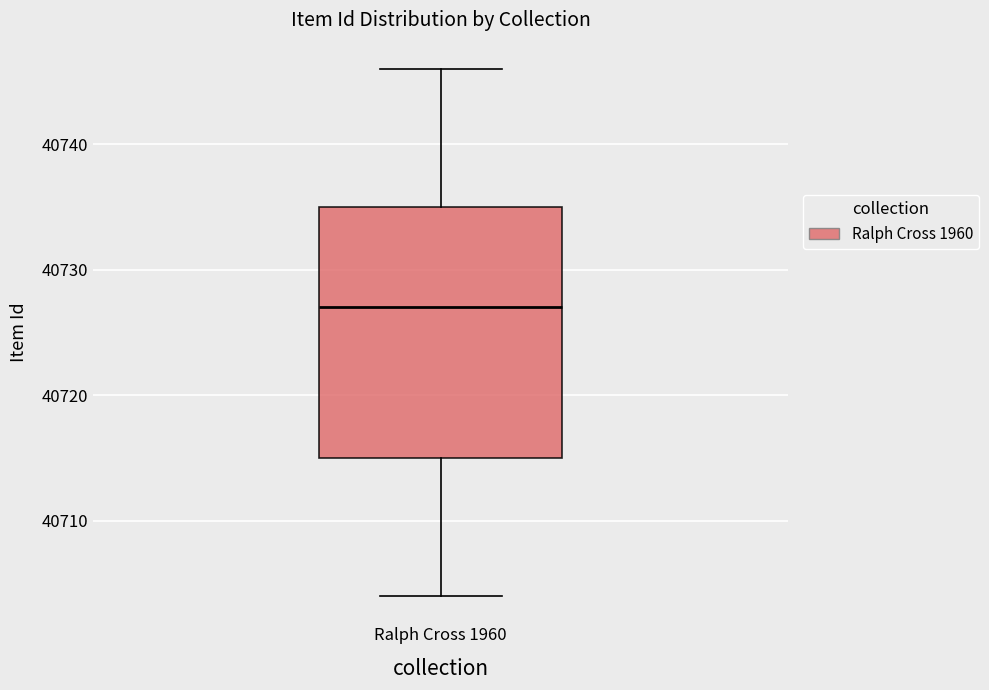

Read this box plot against the y-axis: the position of the median line, the range covered by the box, and the ends of both whiskers. The values are not printed on the chart, so give them approximately, as read against the axis.

median 40727, box 40715 to 40735, whiskers 40704 to 40746